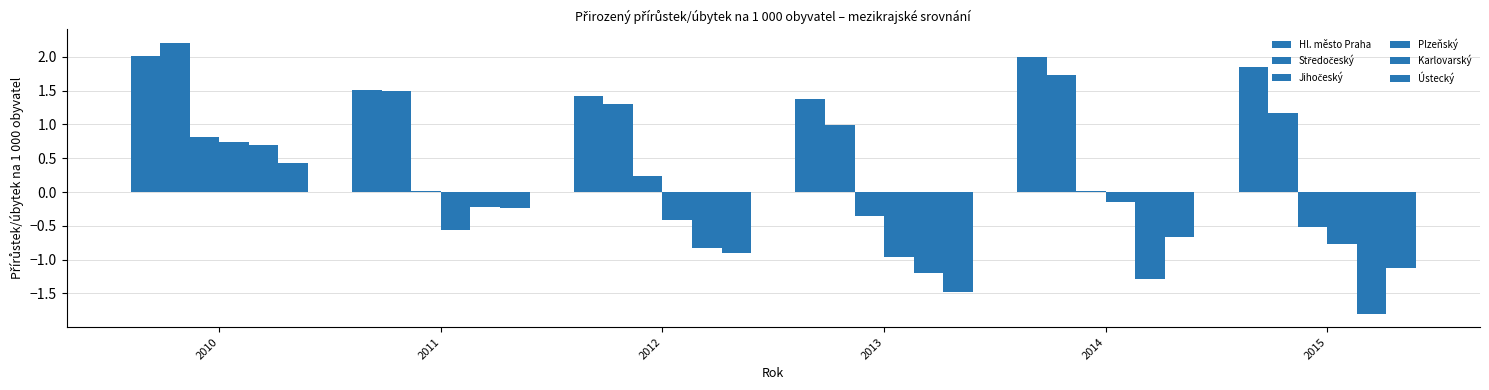

Rank the series by their maximum value, from highest to lowest.

Středočeský, Hl. město Praha, Jihočeský, Plzeňský, Karlovarský, Ústecký